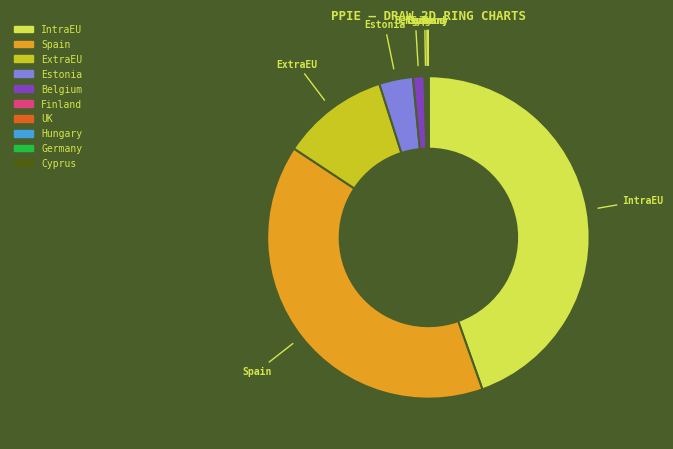

Does any single category account for the majority?

No